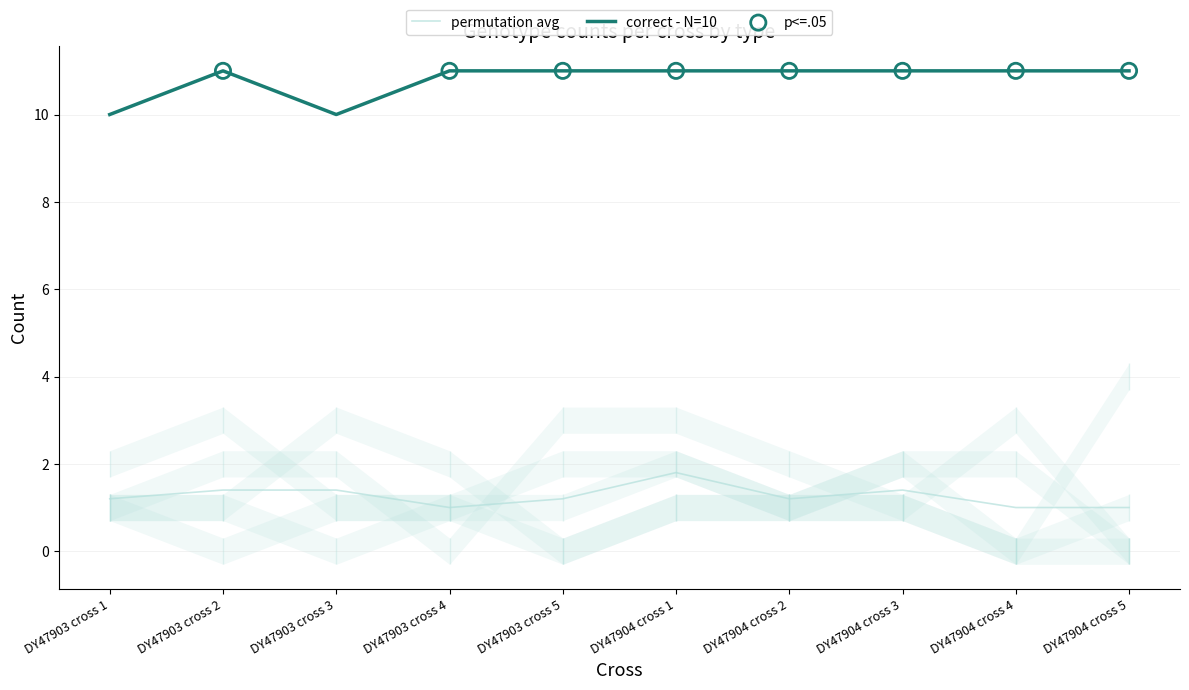

True or false: permutation avg and correct - N=10 cross at least once.

False